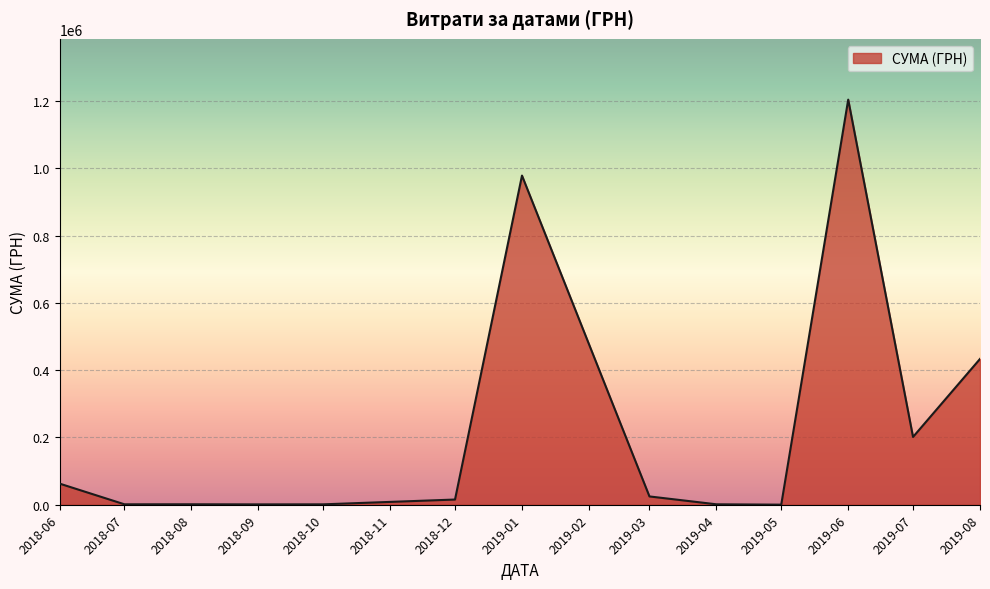

At which category does the chart reach its peak across all series?

2019-06